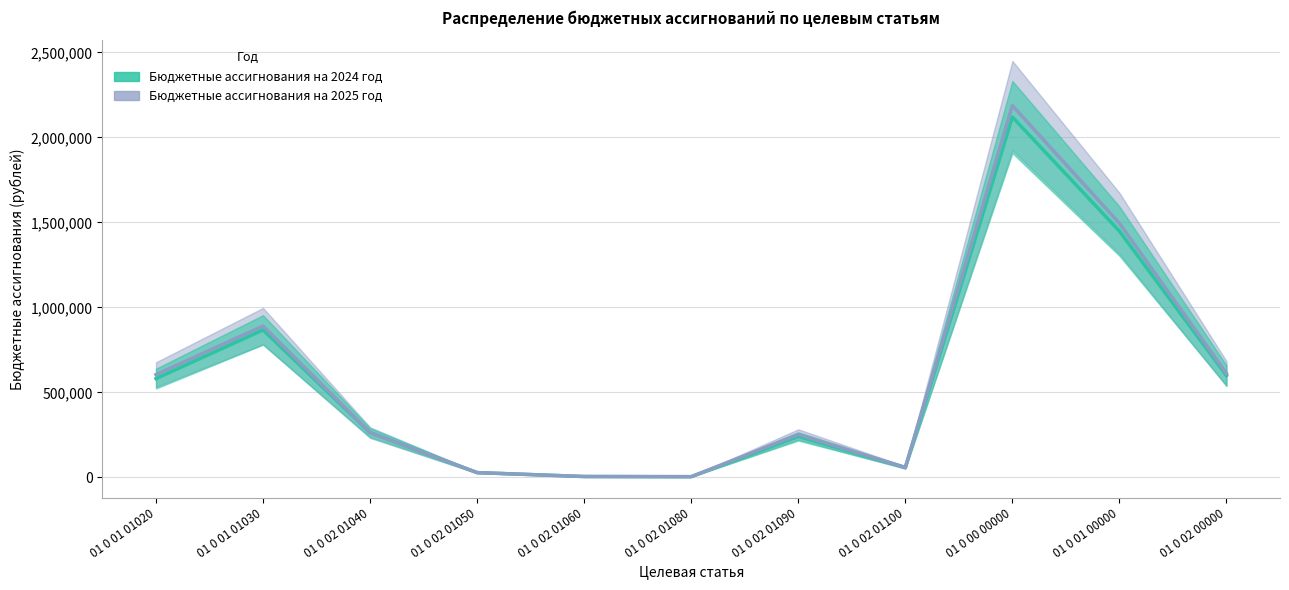

Is the value of Бюджетные ассигнования на 2024 год at 01 0 02 01090 greater than the value of Бюджетные ассигнования на 2025 год at 01 0 02 01080?

Yes